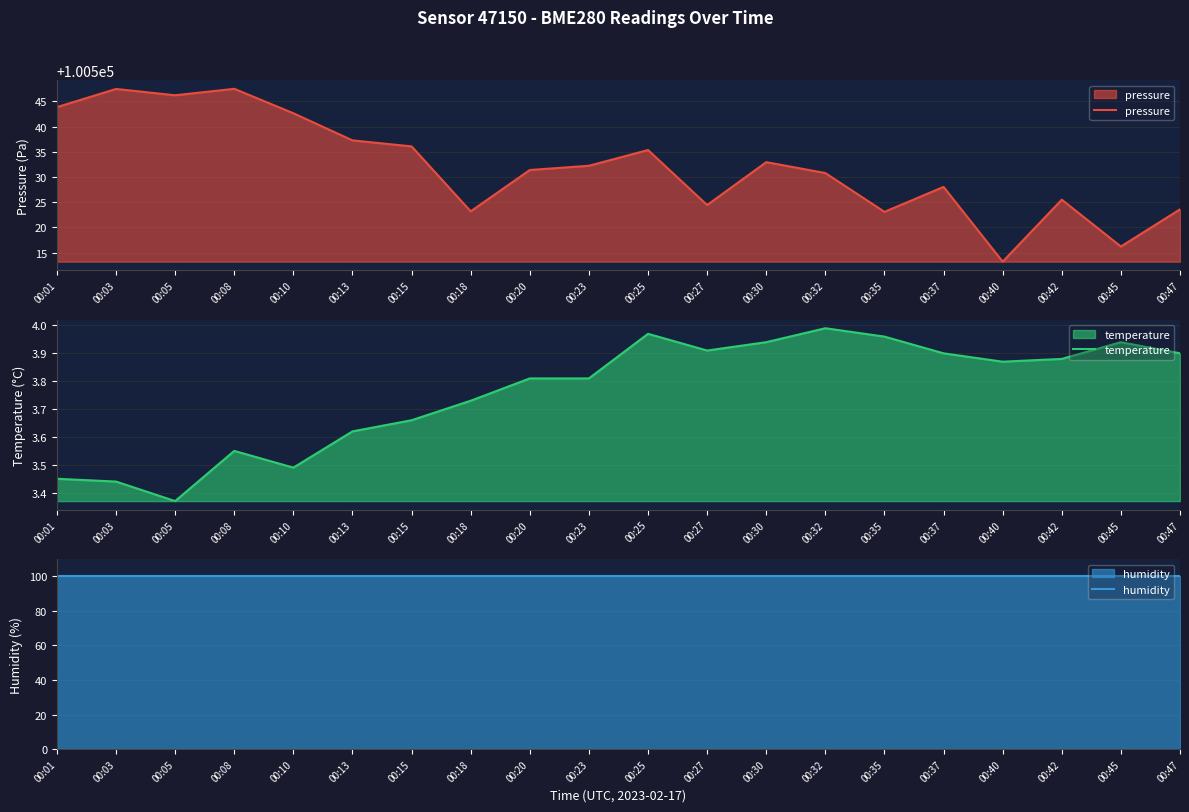

Which series has the largest range (max minus min)?

pressure